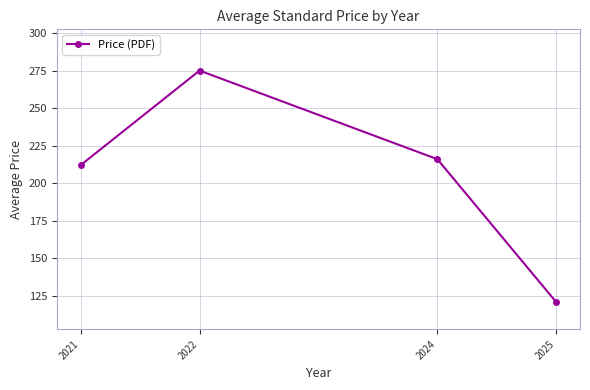

Rank the categories by value from lowest to highest.

2025, 2021, 2024, 2022